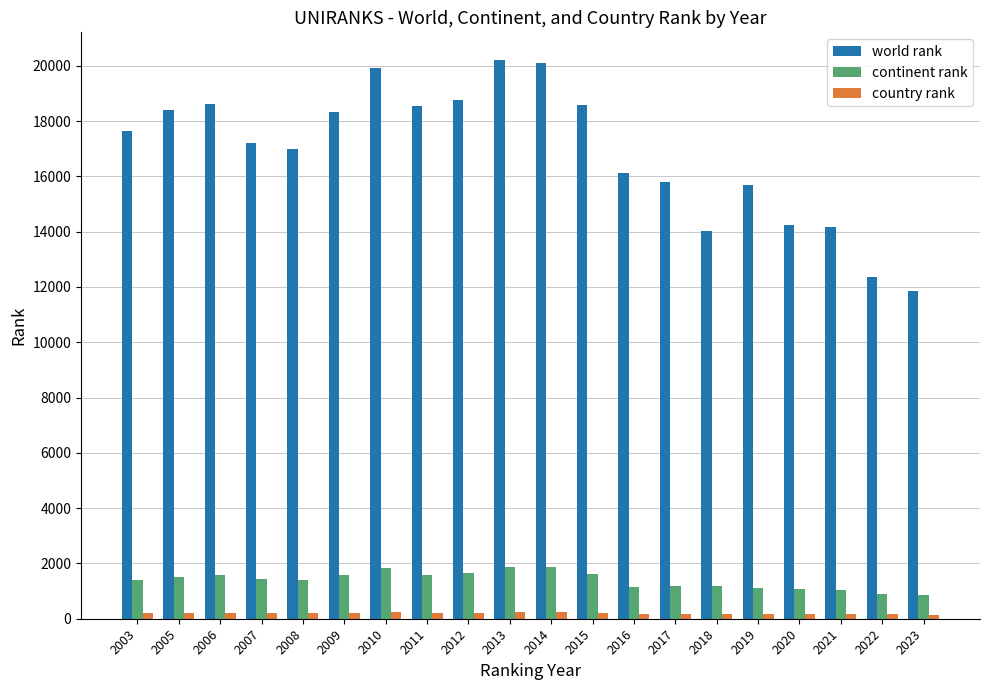

How many data points in continent rank are less than 1435?

10